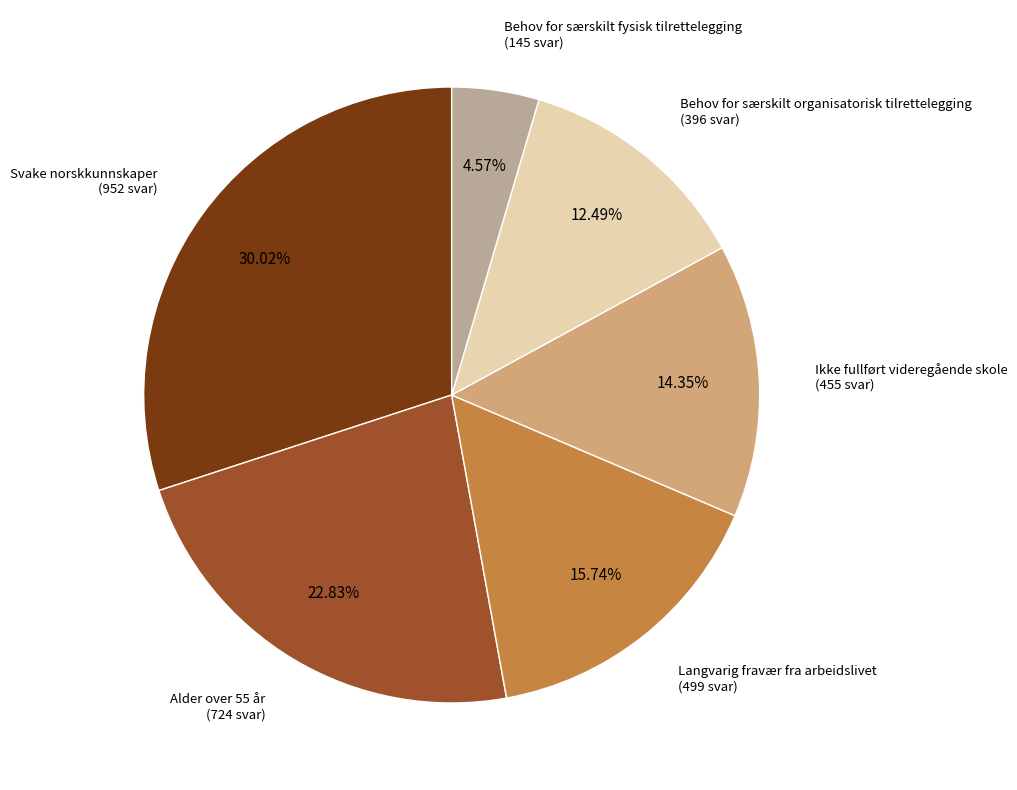

Rank the categories by value from lowest to highest.

Behov for særskilt fysisk tilrettelegging, Behov for særskilt organisatorisk tilrettelegging, Ikke fullført videregående skole, Langvarig fravær fra arbeidslivet, Alder over 55 år, Svake norskkunnskaper